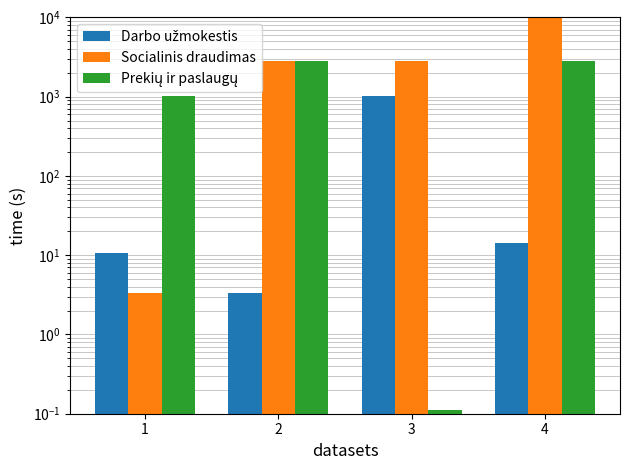

Reading left to right, what are all the values shown in this chart?

Darbo užmokestis: 1=10.8	2=3.3	3=1035.0	4=14.1
Socialinis draudimas: 1=3.3	2=2786.1	3=2789.1	4=10759.0
Prekių ir paslaugų: 1=1035.0	2=2789.1	3=0.1	4=2789.1